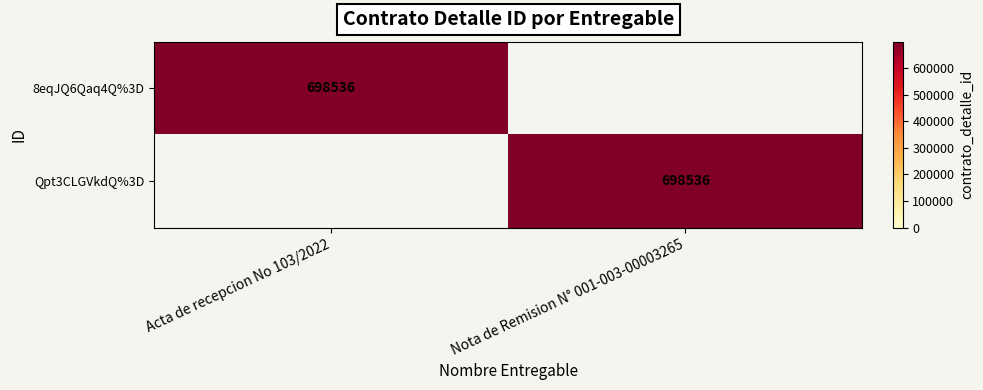

Which label corresponds to the smallest value in the chart?

Nota de Remision N° 001-003-00003265